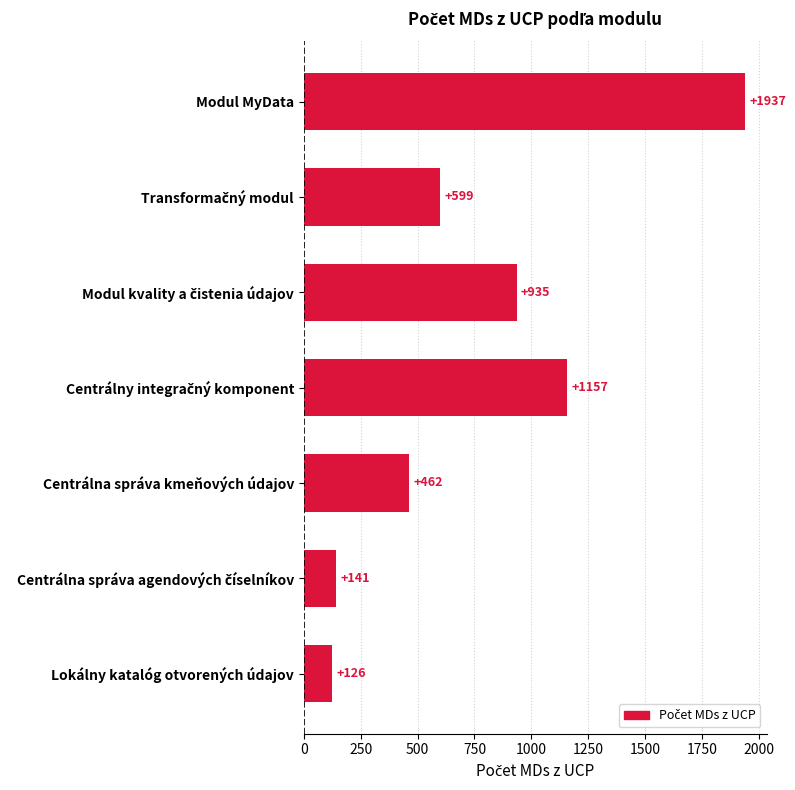

What is the change in value from Modul MyData to Lokálny katalóg otvorených údajov?

-1811